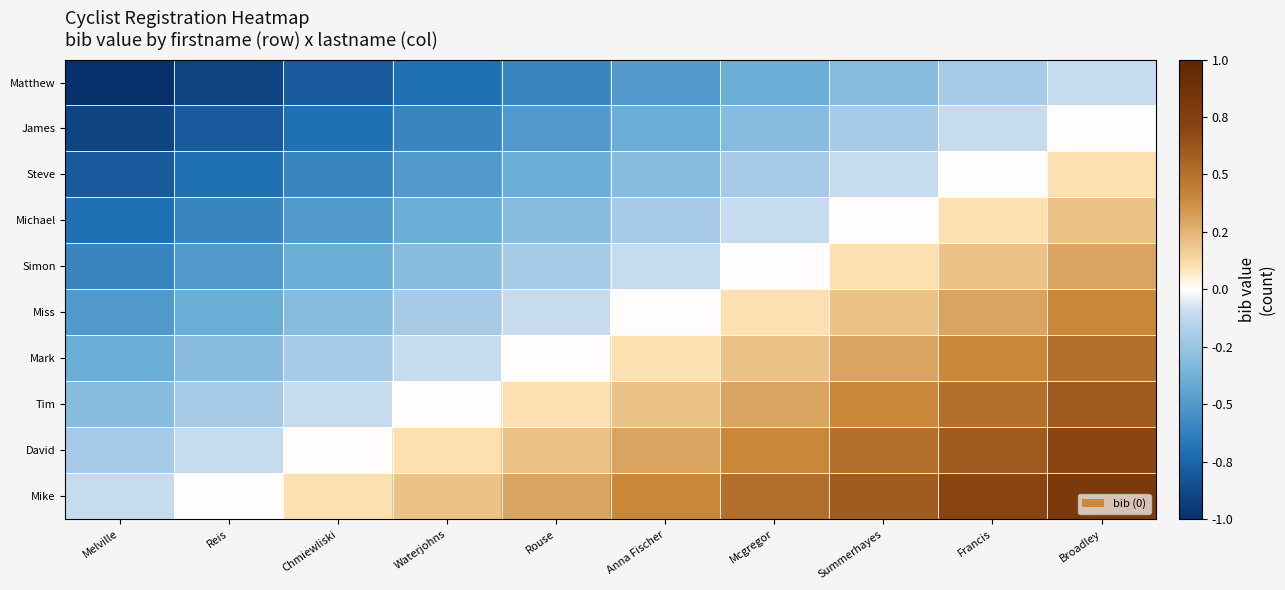

At how many categories does at least one series exceed 0?

8